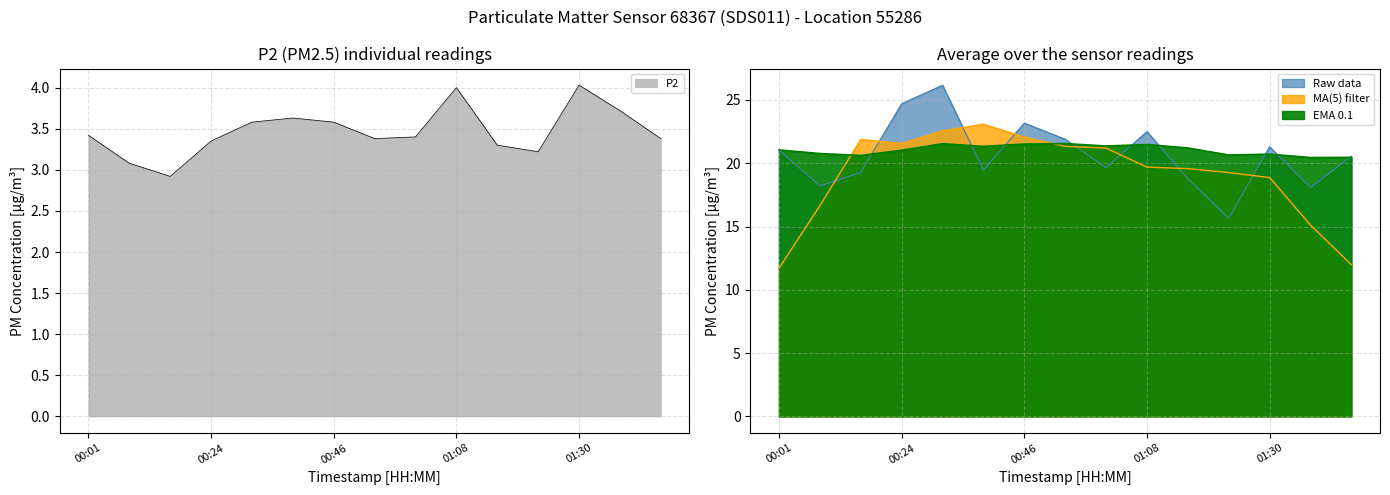

Where is the first local minimum for P2?

00:16